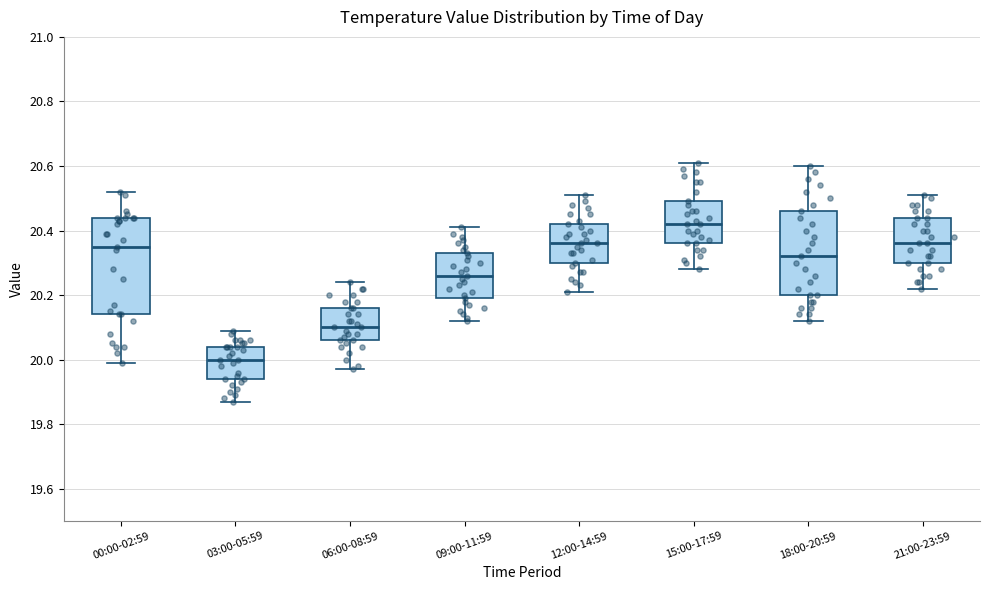

Reading left to right, transcribe this box plot: for each box, give where its median line is, the range the box spans, and where its two whiskers end, as read against the y-axis. The values are not printed on the chart, so give them approximately, as read against the axis.

00:00-02:59: median 20.36, box 20.14 to 20.44, whiskers 20.00 to 20.52
03:00-05:59: median 20.00, box 19.94 to 20.04, whiskers 19.88 to 20.10
06:00-08:59: median 20.10, box 20.06 to 20.16, whiskers 19.98 to 20.24
09:00-11:59: median 20.26, box 20.20 to 20.34, whiskers 20.12 to 20.42
12:00-14:59: median 20.36, box 20.30 to 20.42, whiskers 20.22 to 20.52
15:00-17:59: median 20.42, box 20.36 to 20.50, whiskers 20.28 to 20.62
18:00-20:59: median 20.32, box 20.20 to 20.46, whiskers 20.12 to 20.60
21:00-23:59: median 20.36, box 20.30 to 20.44, whiskers 20.22 to 20.52